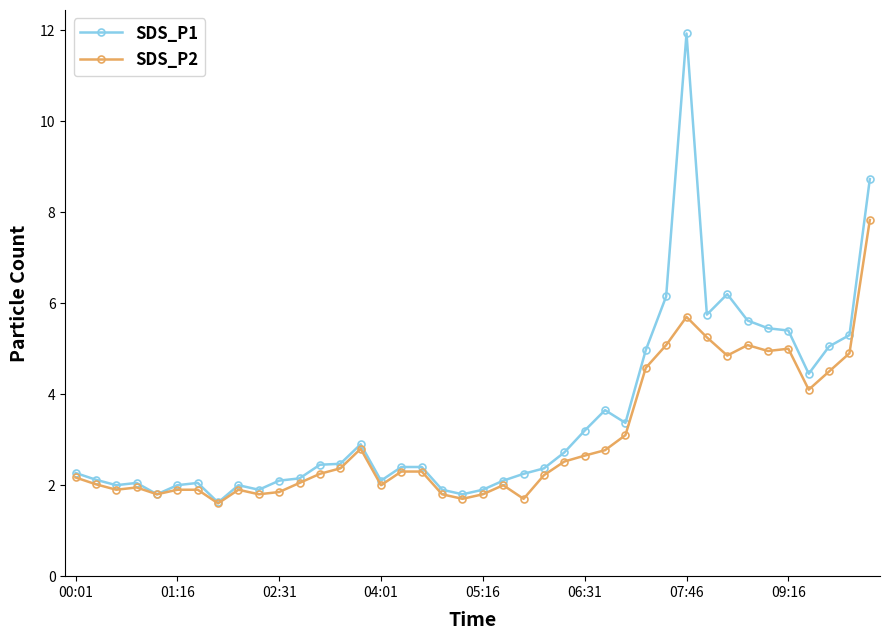

List the series in order of their peak value, lowest first.

SDS_P2, SDS_P1